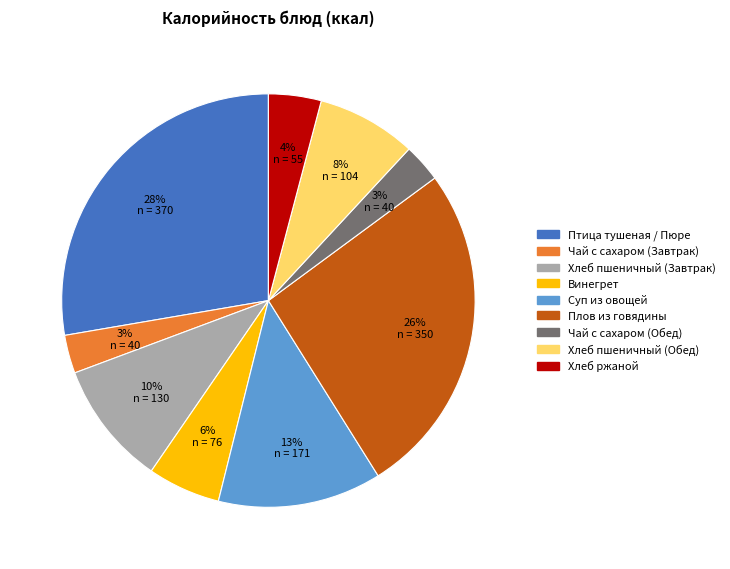

Between Винегрет and Хлеб ржаной, which is larger?

Винегрет